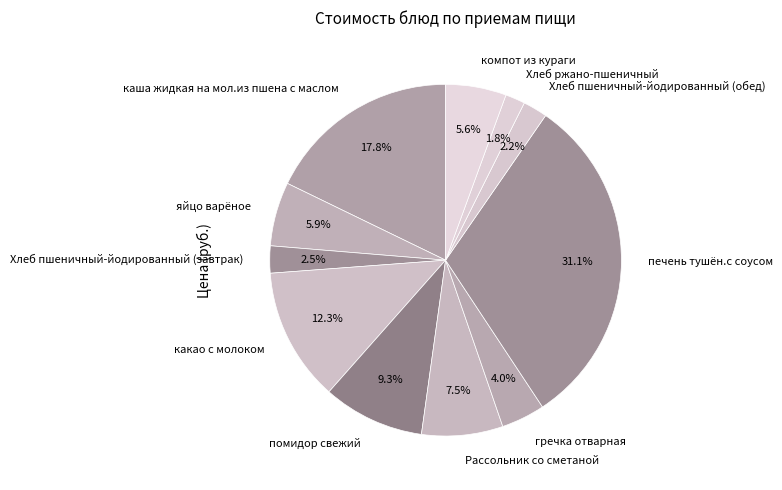

What percentage do Рассольник со сметаной and Хлеб ржано-пшеничный together represent?

9.3%